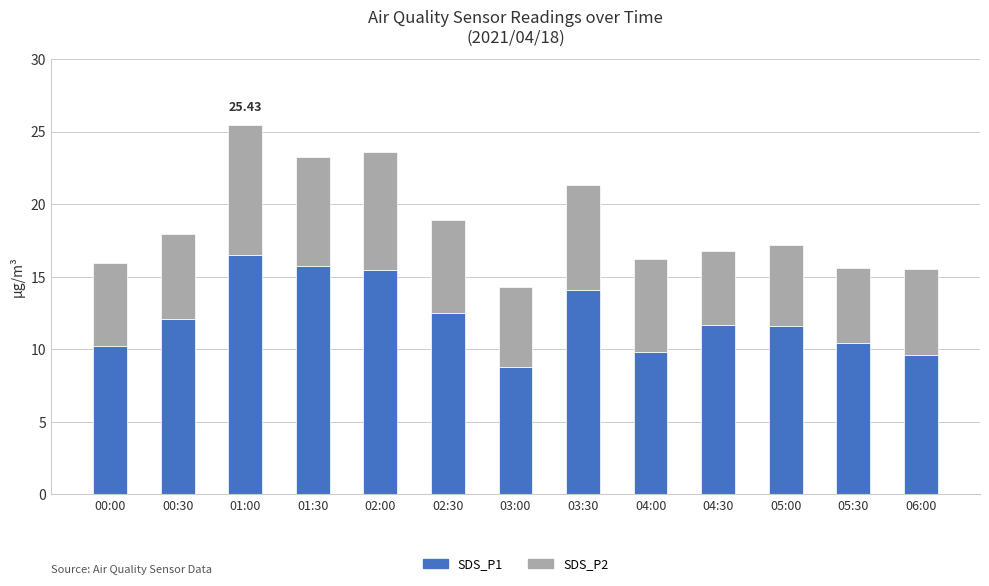

What is the difference between the second highest and minimum values in the SDS_P1 series?

7.0